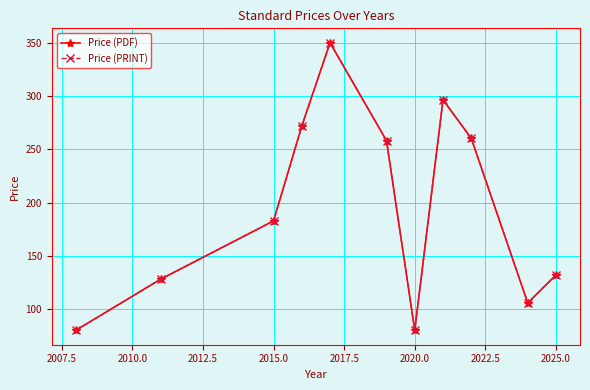

Does the chart have visible grid lines?

Yes